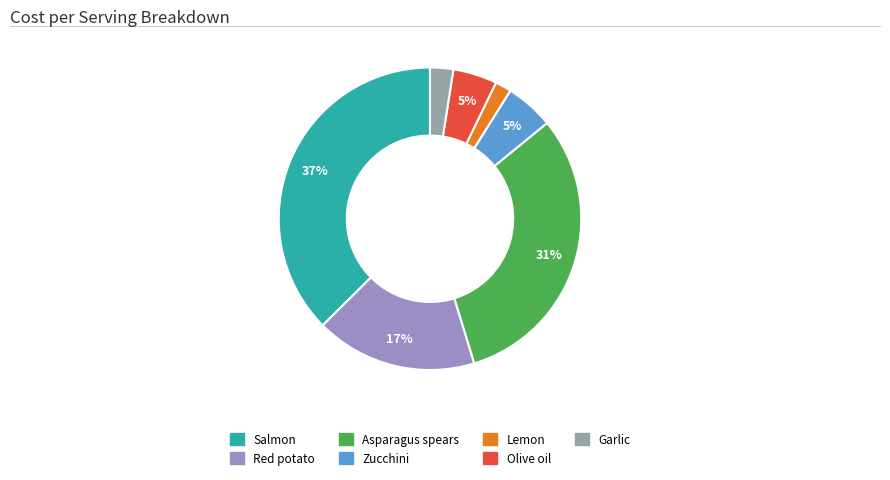

Which category has the smallest portion of the pie?

Lemon